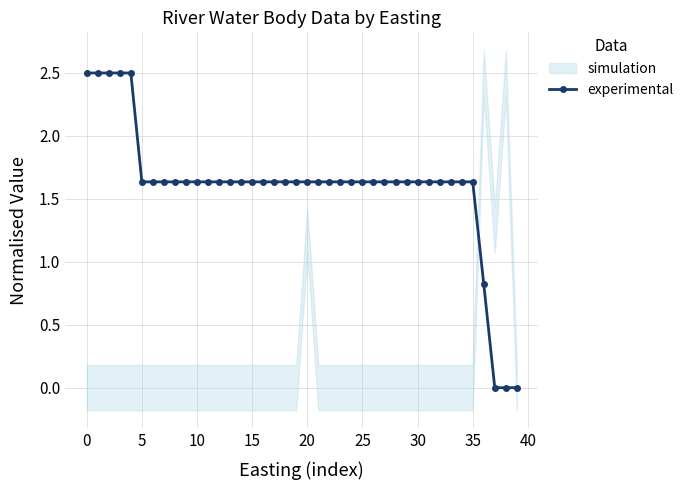

The chart shows a value of 2.3 at 23. True or false?

False